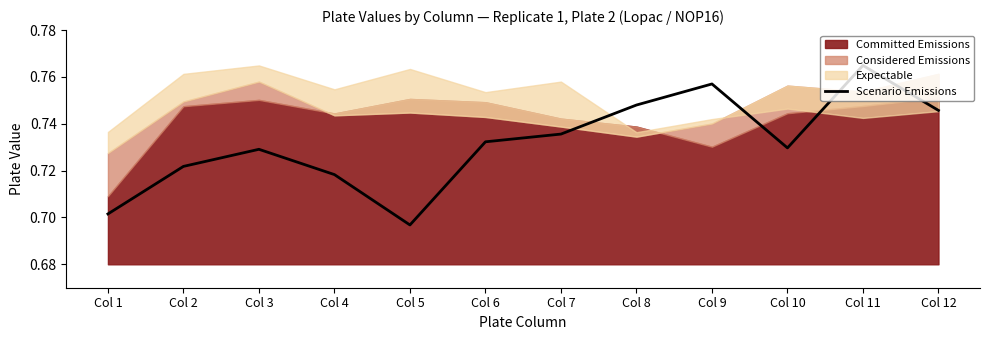

How many values are between 0 and 1?

12